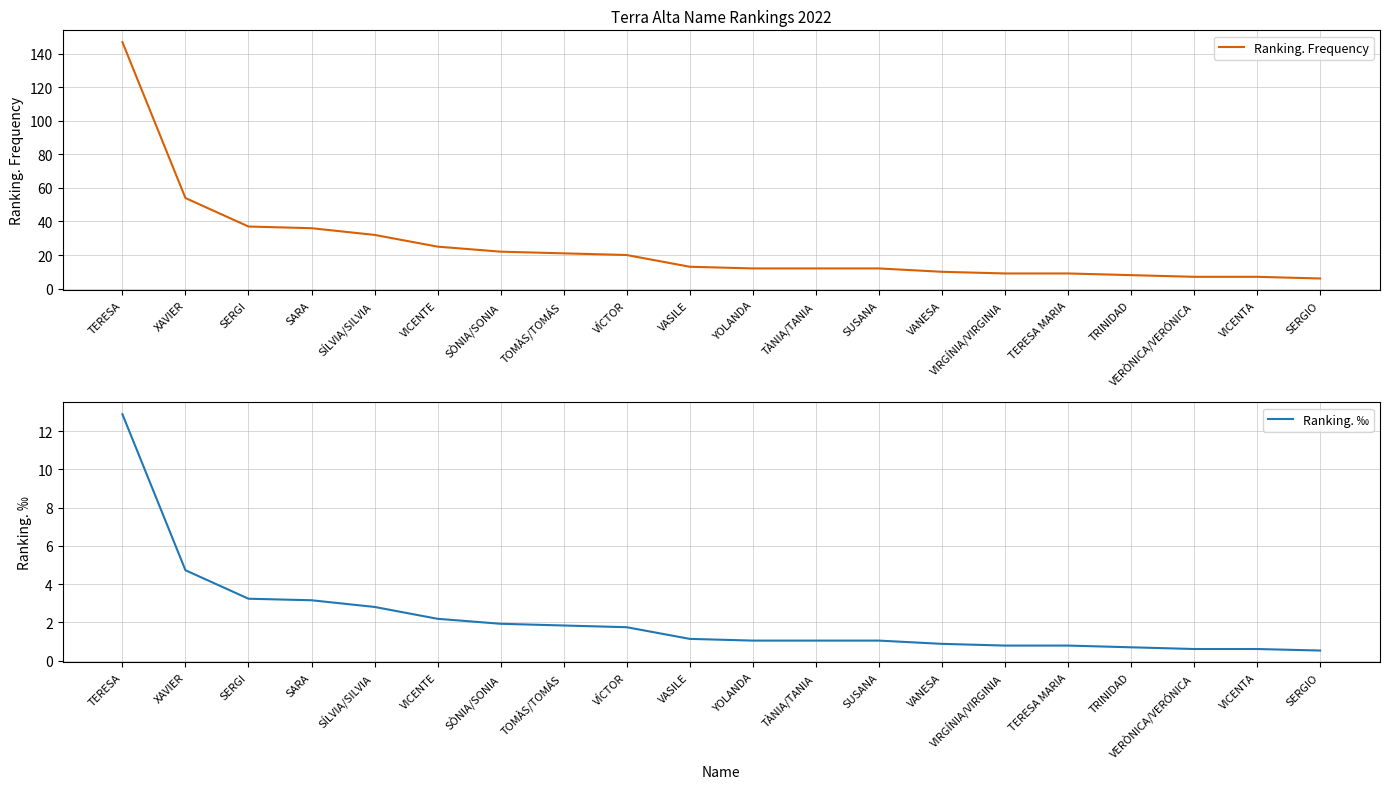

The value of Ranking. Frequency at VASILE is 13.0. True or false?

True